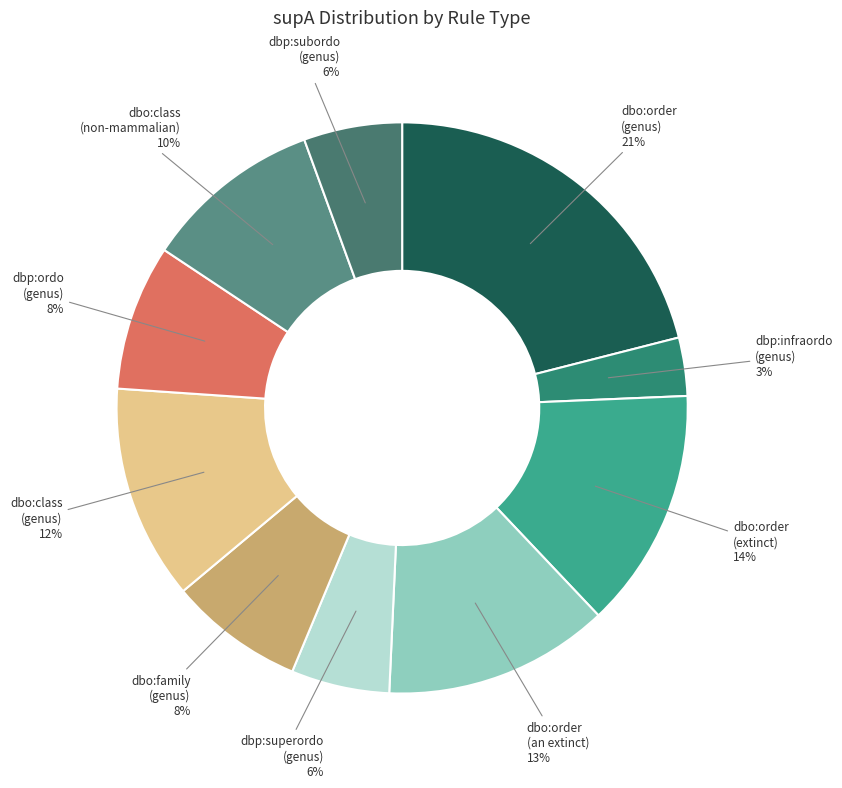

Is it true that dbo:class (genus) is 20% of the pie?

False